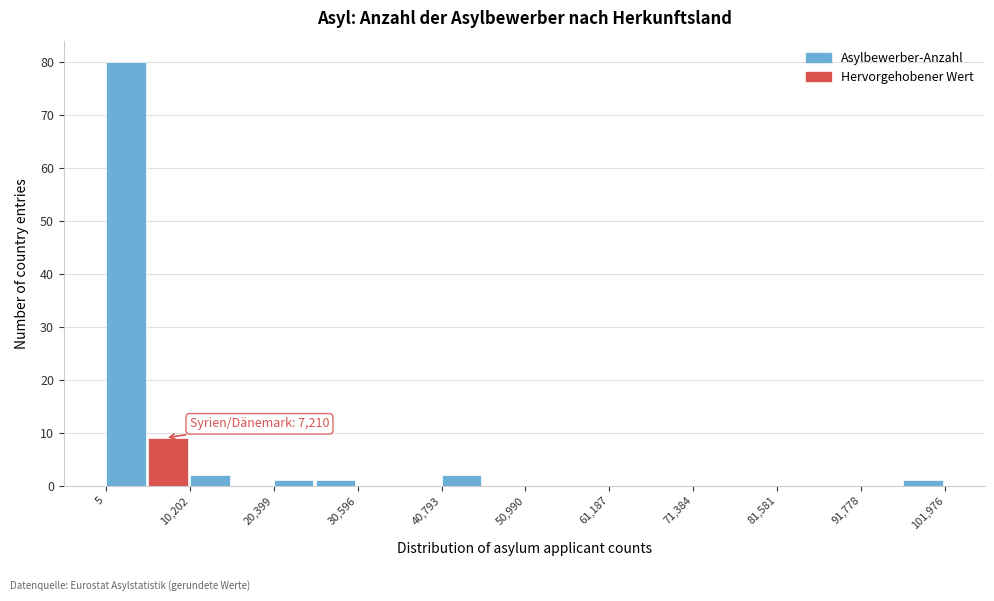

Read against the x-axis, roughly where is the centre of the tallest bar?

2000